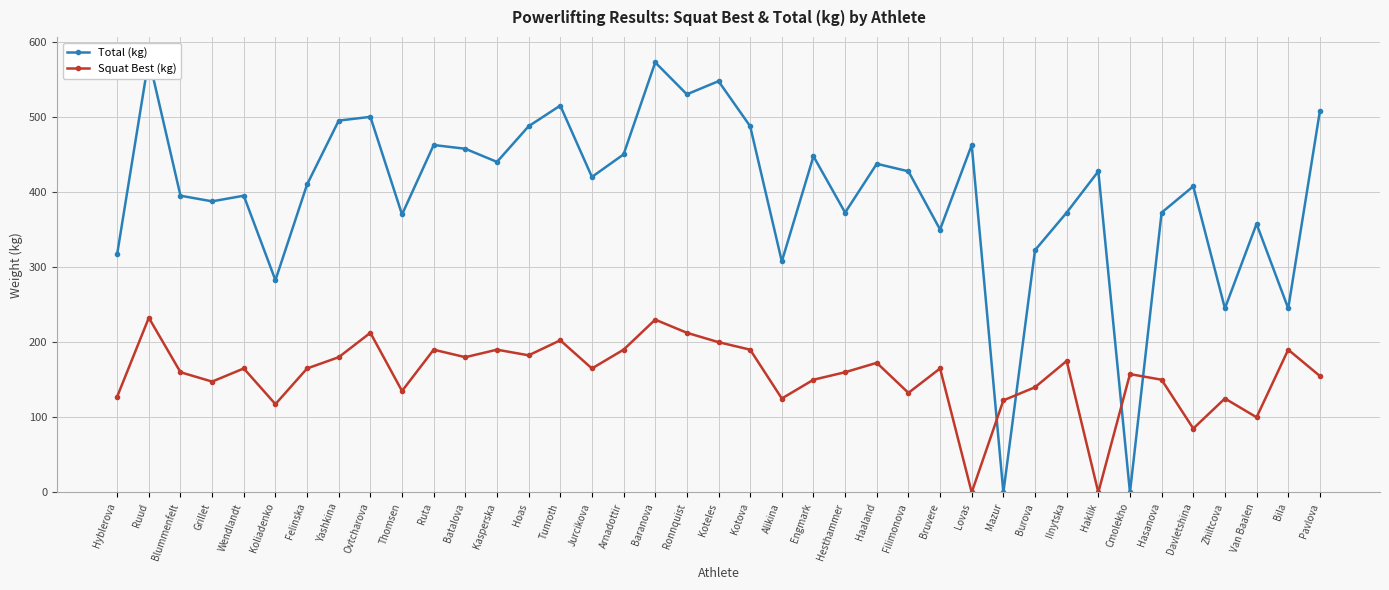

What is the difference between the Total (kg) values at Bruvere and Blummenfelt?

45.0